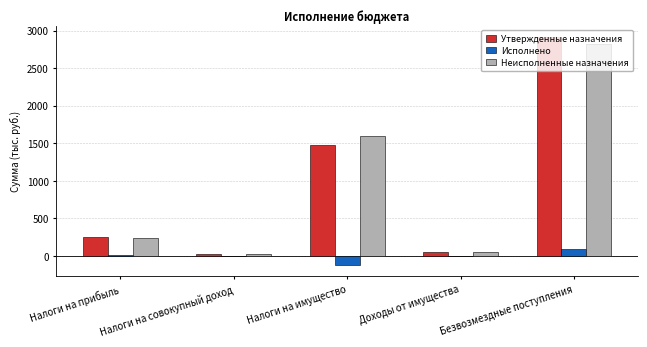

What is the total value across all series at Налоги на прибыль?

499.6